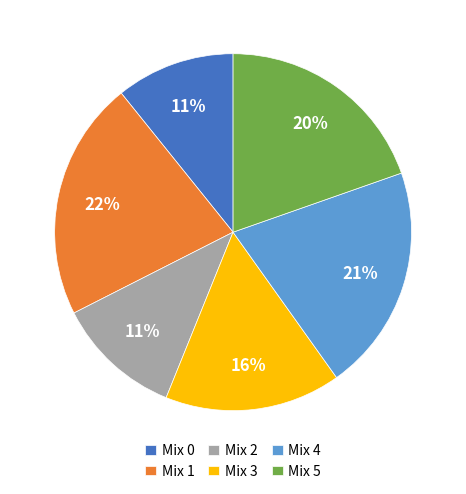

Which has a higher value, Mix 1 or Mix 2?

Mix 1